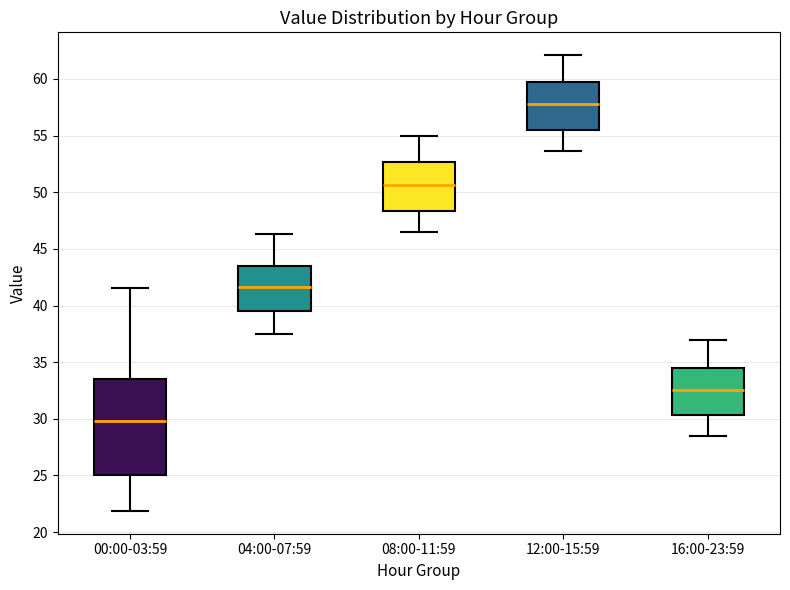

Where is the lower edge of the box for 16:00-23:59 on the y-axis? The values are not printed on the chart, so give them approximately, as read against the axis.

30.5